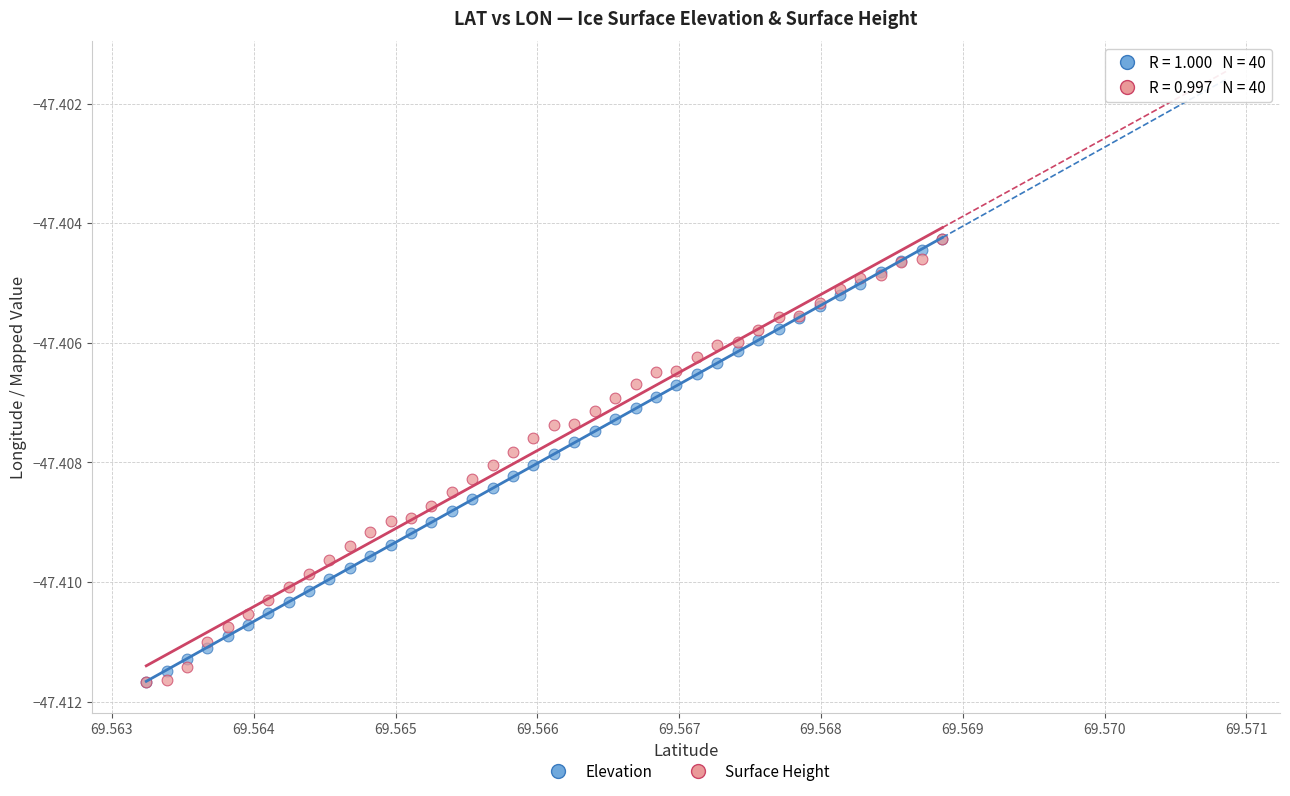

What are all the series names shown in the legend?

Elevation, Surface Height